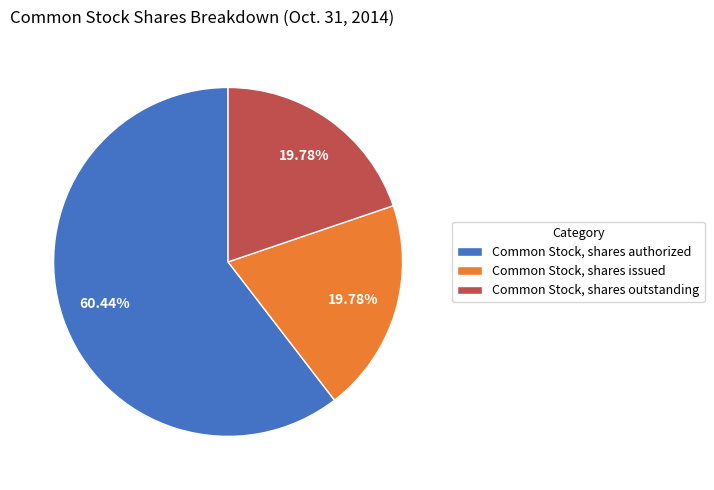

Combined, what portion of the pie is Common Stock, shares issued and Common Stock, shares authorized?

80.2%